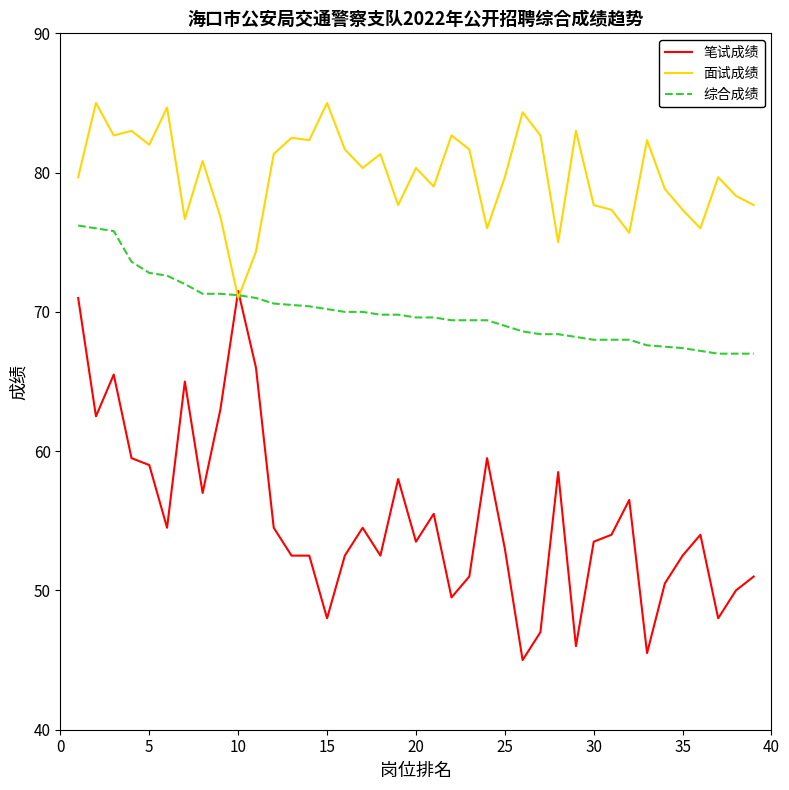

What is the difference between the maximum and minimum values in the 综合成绩 series?

9.2